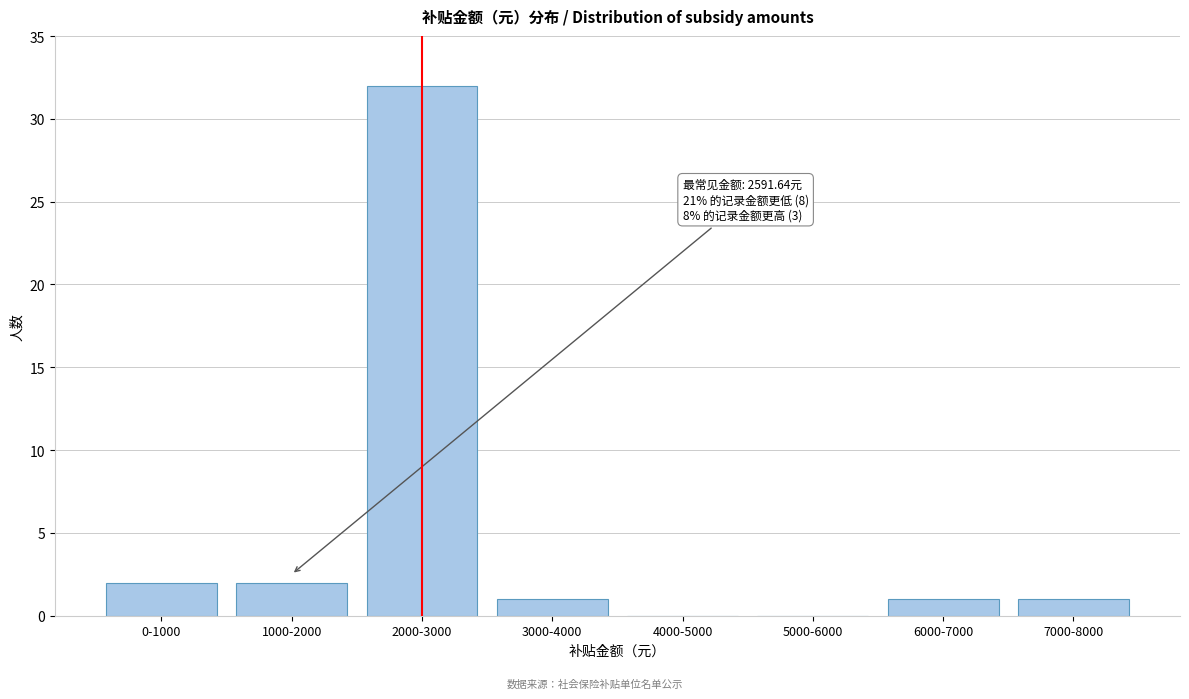

Reading left to right, list all the values displayed in this chart.

0-1000=2	1000-2000=2	2000-3000=32	3000-4000=1	4000-5000=0	5000-6000=0	6000-7000=1	7000-8000=1